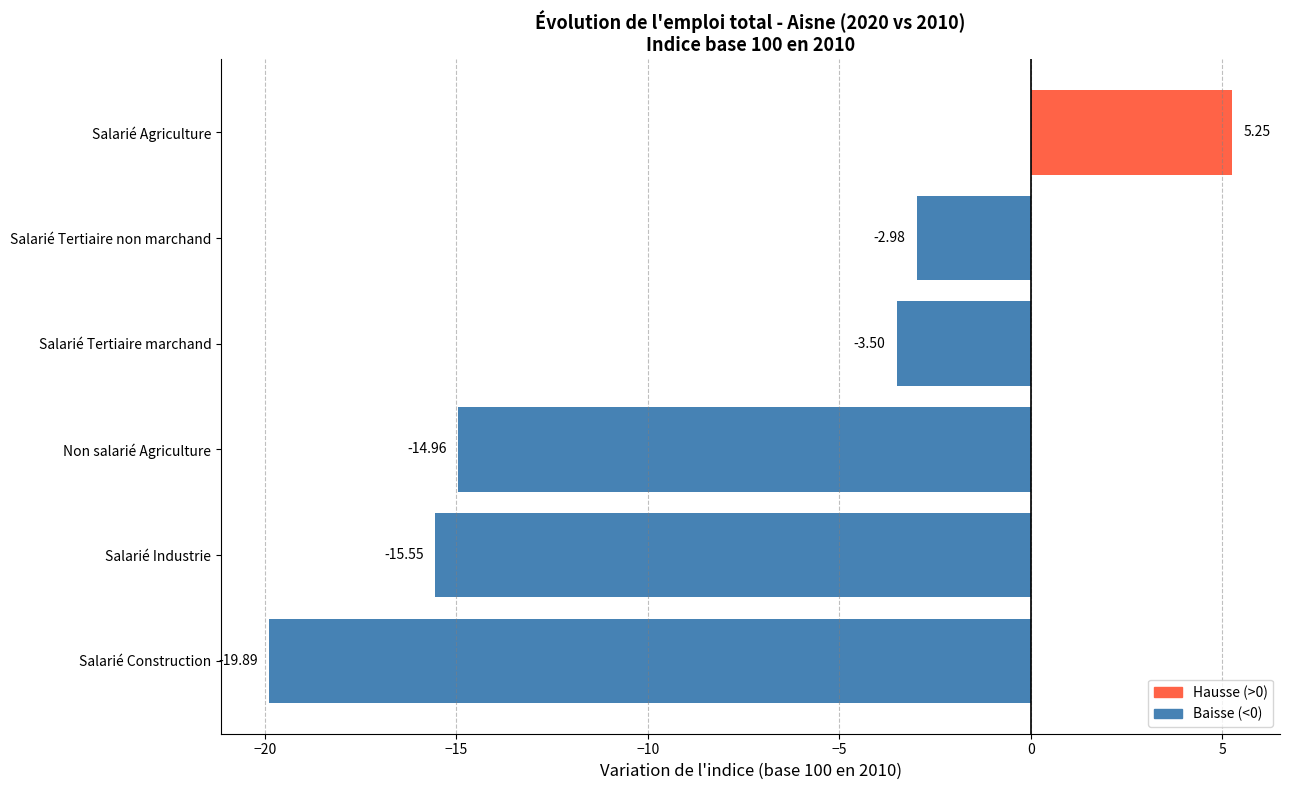

Count the number of categories in the chart.

6